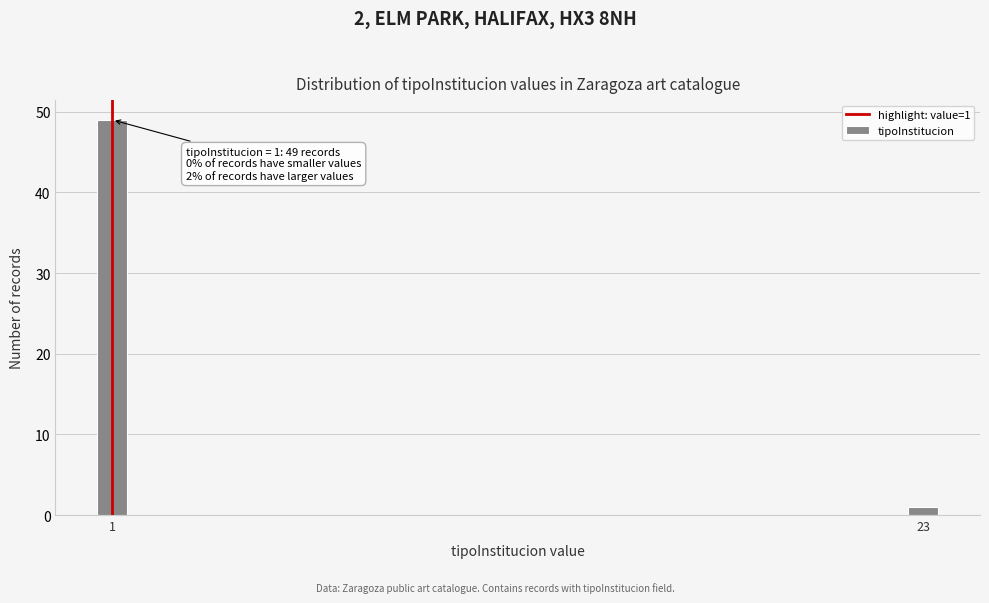

Reading left to right, transcribe all the data shown in this chart.

1=49	23=1